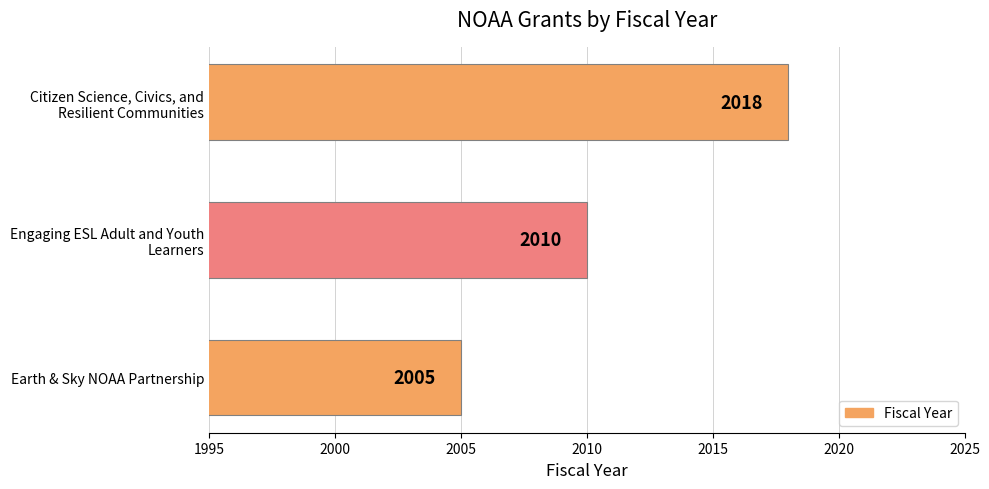

What is the sum of all values?

6033